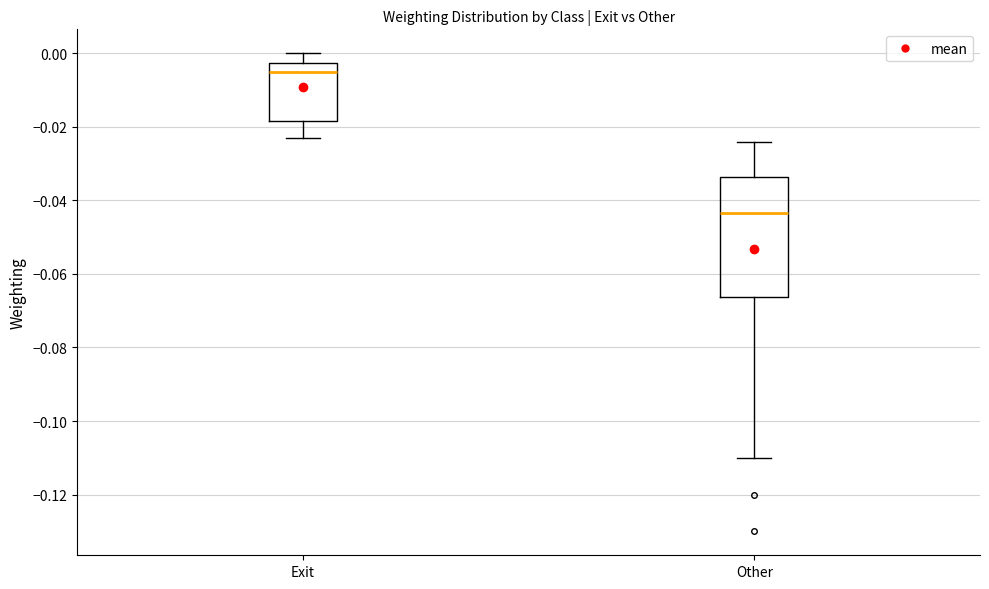

Reading left to right, transcribe this box plot: for each box, give where its median line is, the range the box spans, and where its two whiskers end, as read against the y-axis. The values are not printed on the chart, so give them approximately, as read against the axis.

Exit: median -0.004, box -0.018 to -0.002, whiskers -0.022 to 0.000
Other: median -0.044, box -0.066 to -0.034, whiskers -0.110 to -0.024